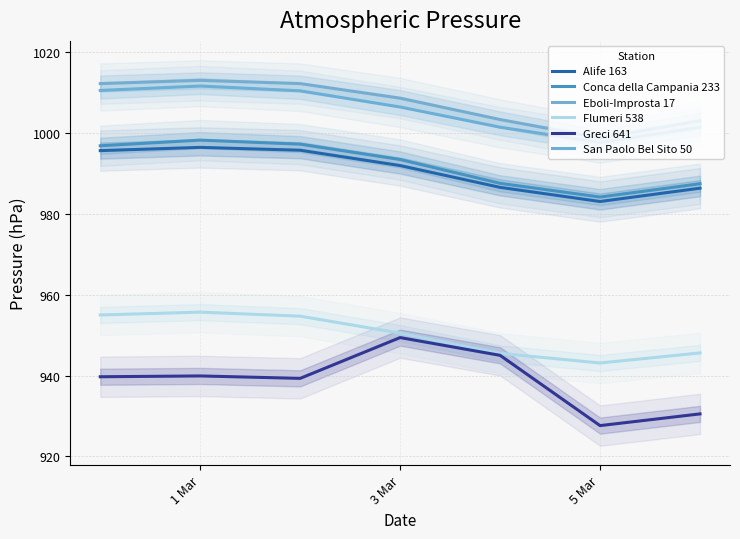

What are all the series names shown in the legend?

Alife 163, Conca della Campania 233, Eboli-Improsta 17, Flumeri 538, Greci 641, San Paolo Bel Sito 50